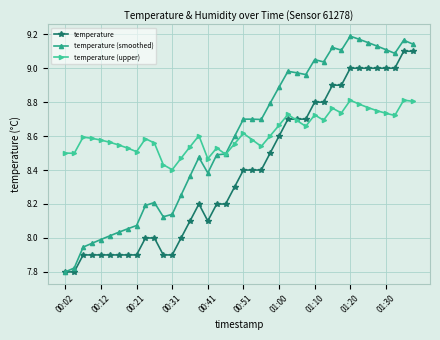

True or false: temperature (upper) has more than 0 interior local peaks.

True